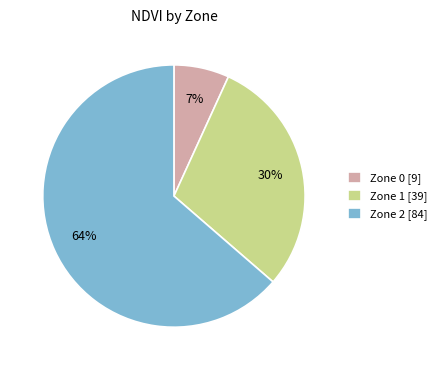

Which slice represents more than half of the pie?

Zone 2